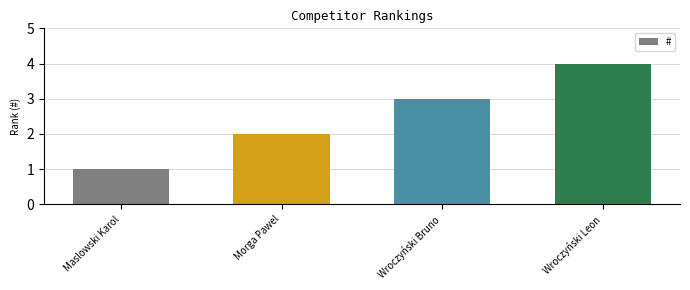

What is the difference between the maximum and second lowest values?

2